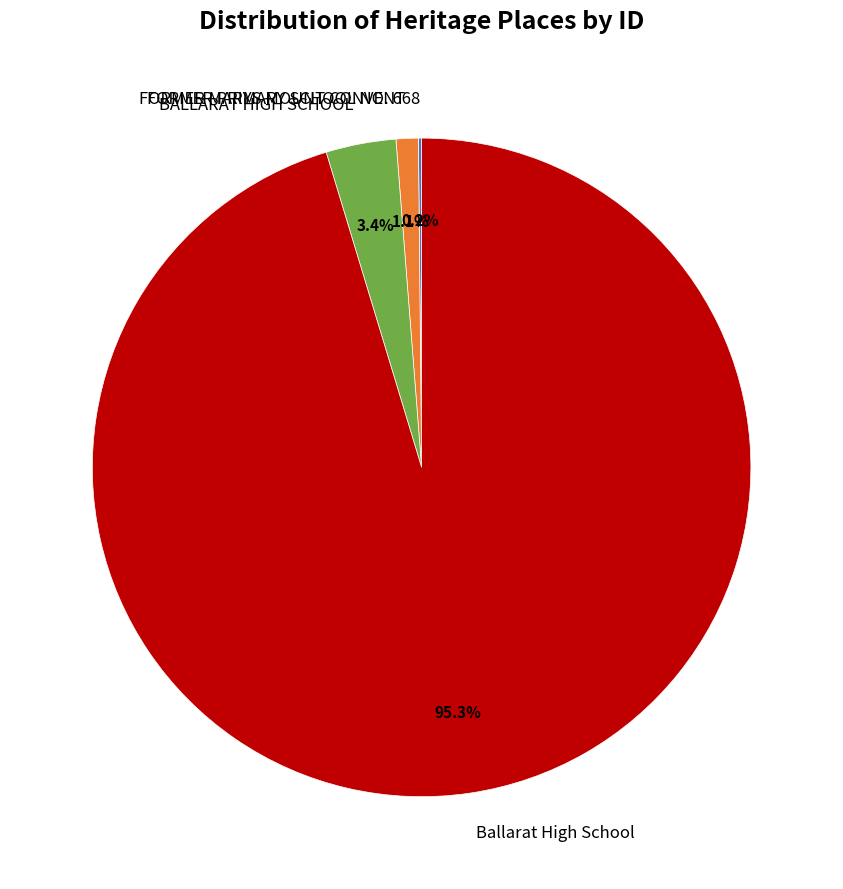

To the nearest percent, what is the average slice percentage?

25%